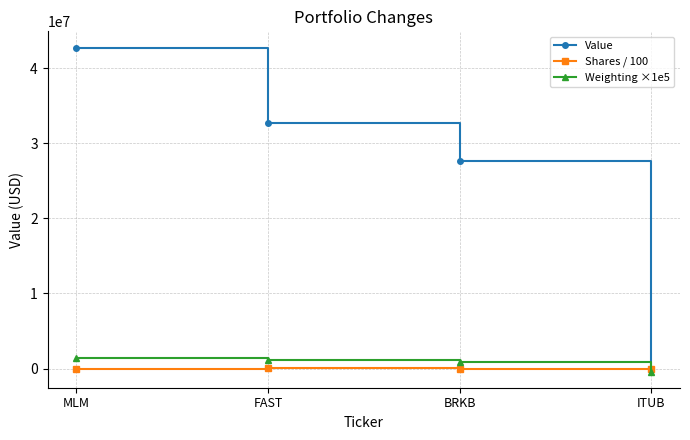

What is the difference between the second highest and second lowest values in the Shares / 100 series?

45.7